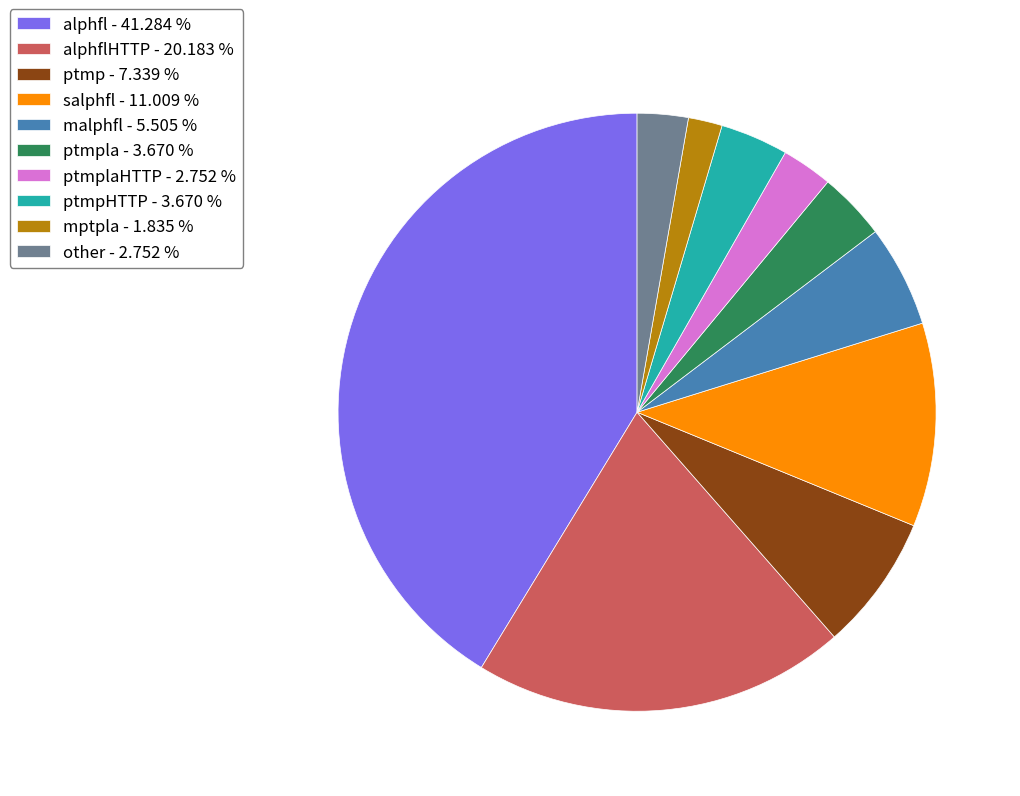

Do other - 2.752 % and mptpla - 1.835 % together represent more than half of the pie?

No